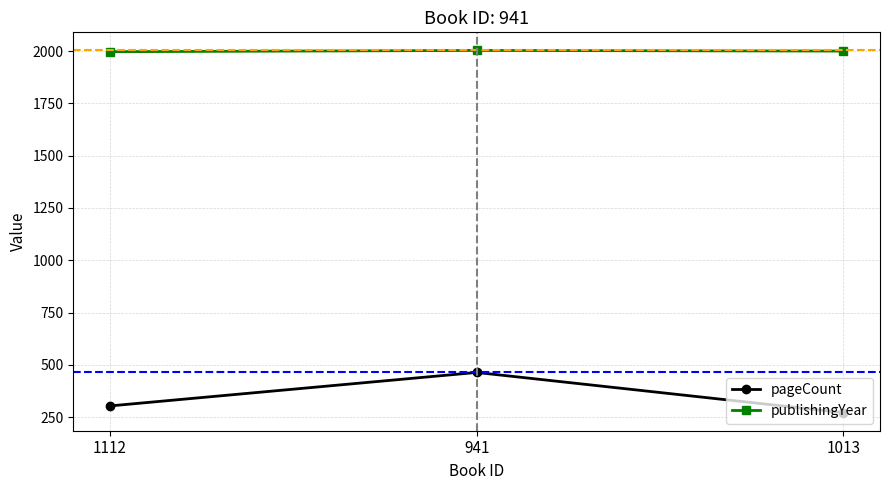

How many data points in publishingYear are less than 2000?

1